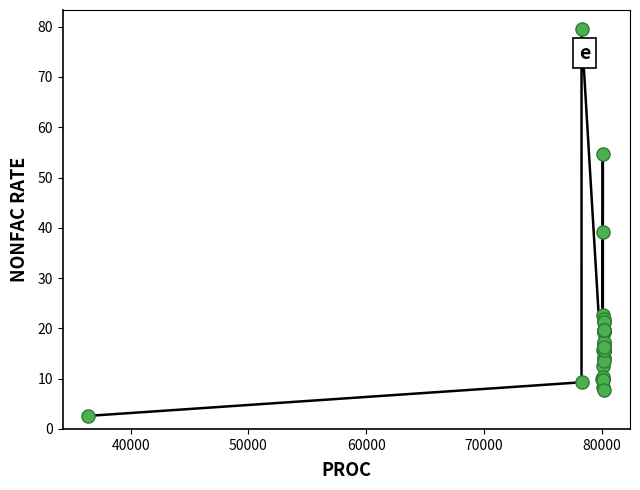

What is the difference between the maximum and minimum values?

76.9